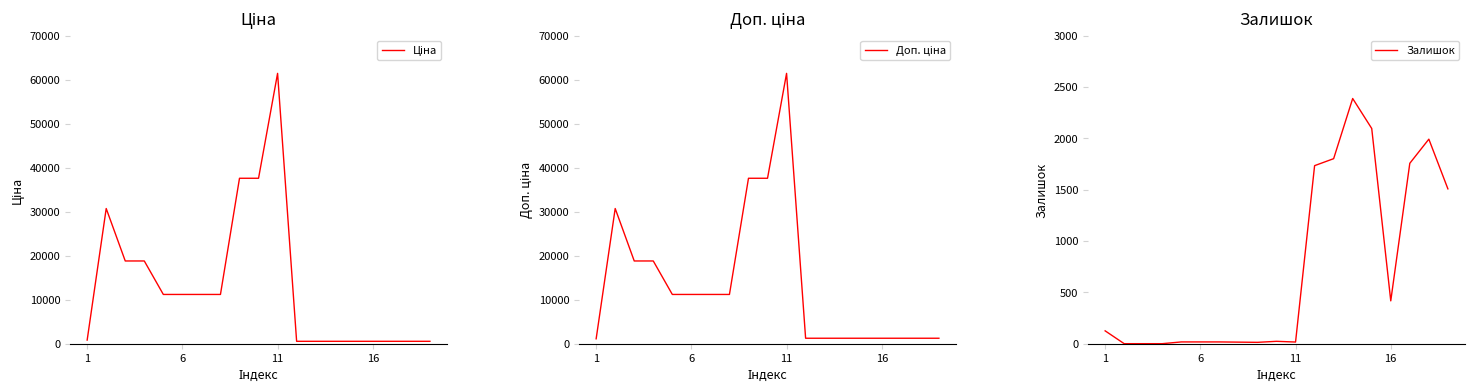

What is the maximum value for Залишок?

2388